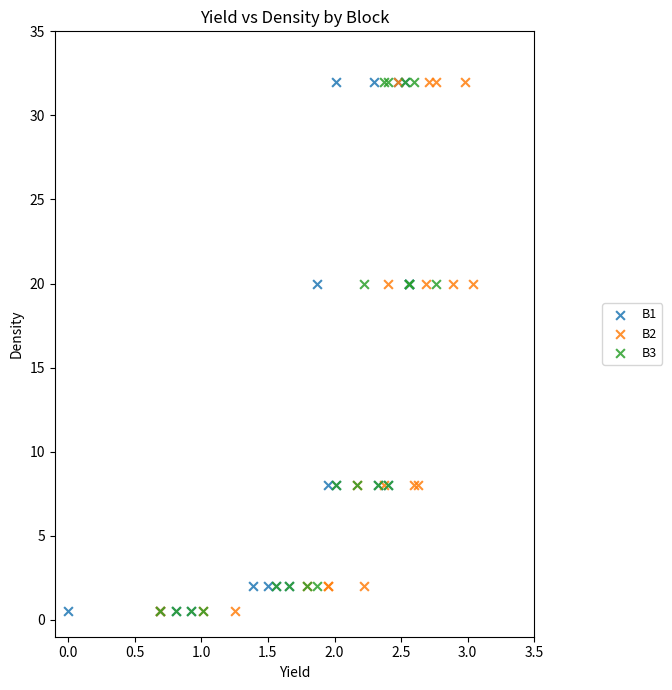

What are all the series names shown in the legend?

B1, B2, B3